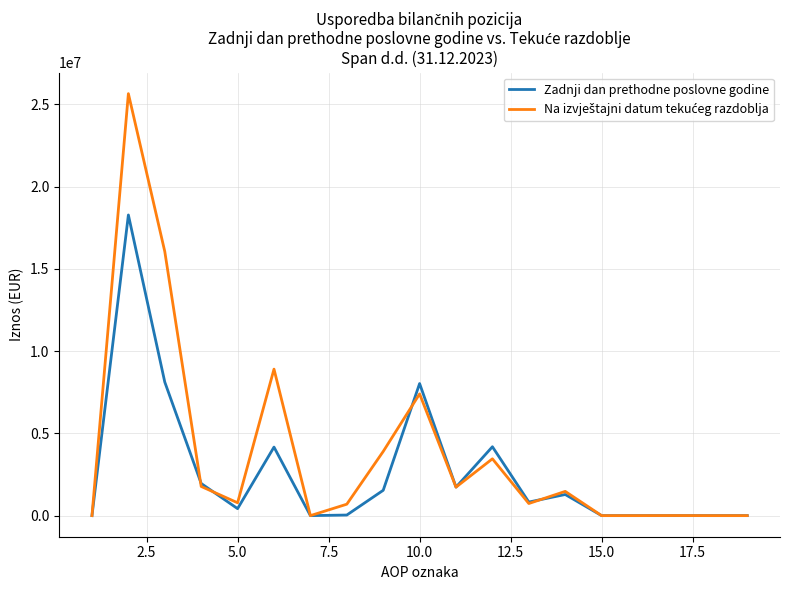

What is the greatest value displayed?

25651331